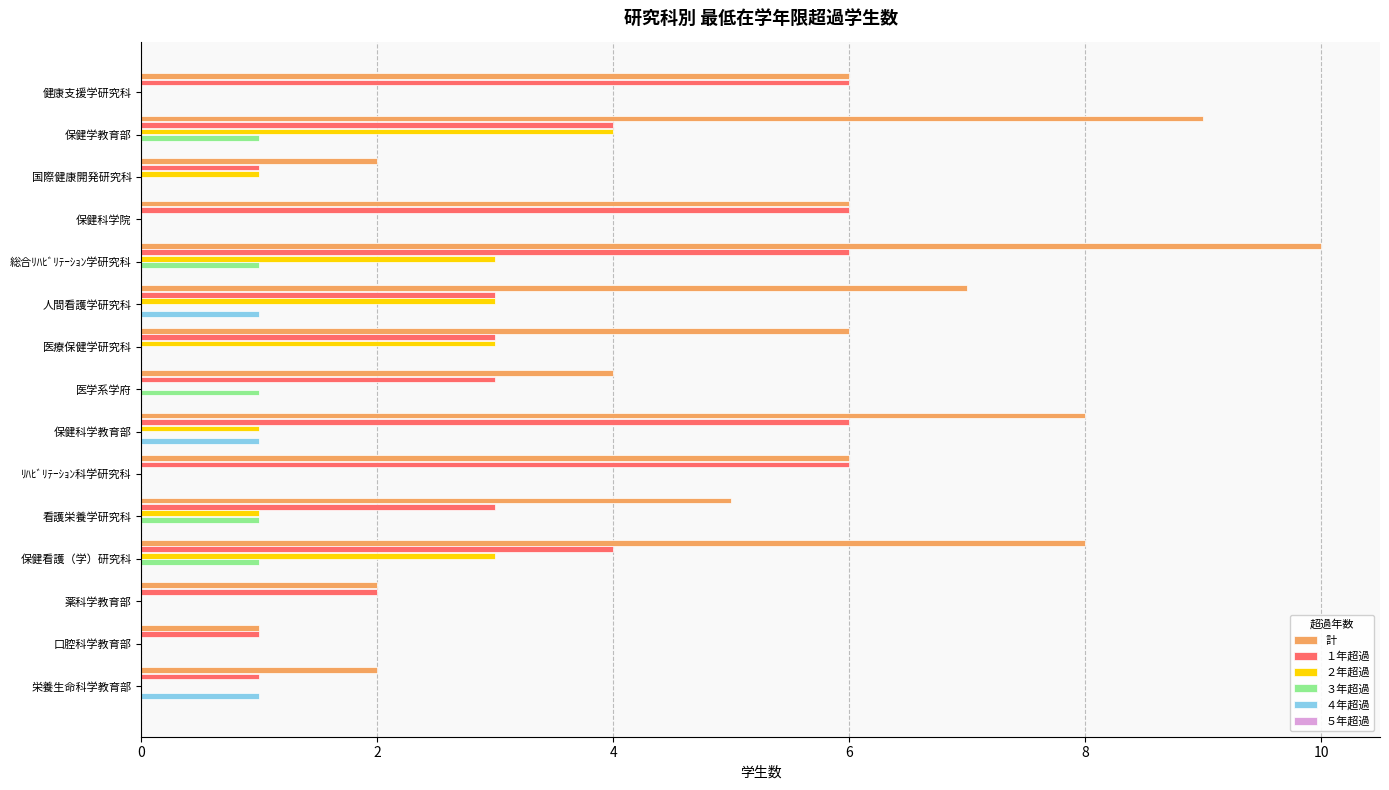

What is the average value of the １年超過 series?

4